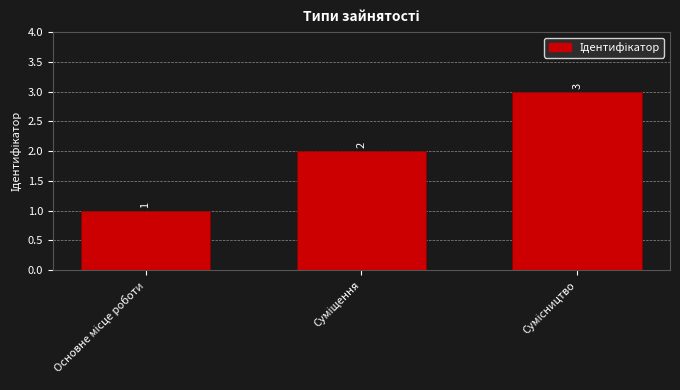

What is the value of the 2nd bar from the left?

2